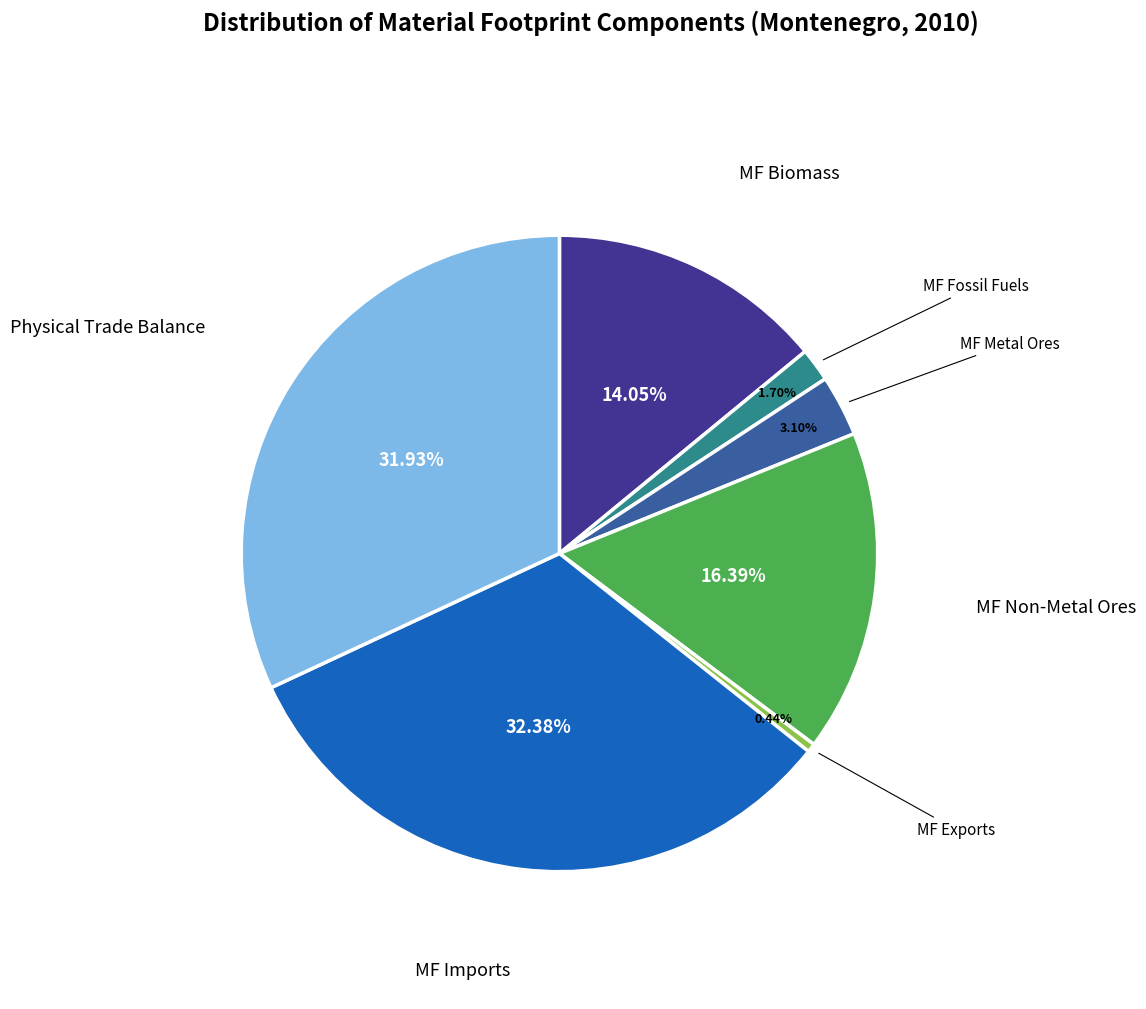

Is there a majority slice in this chart?

No